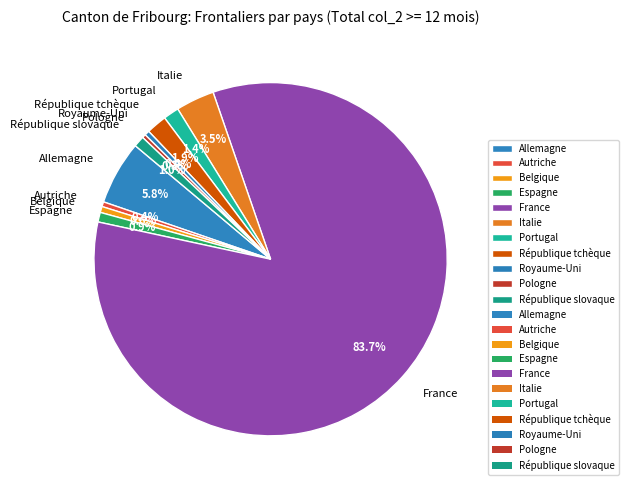

What is the majority slice?

France